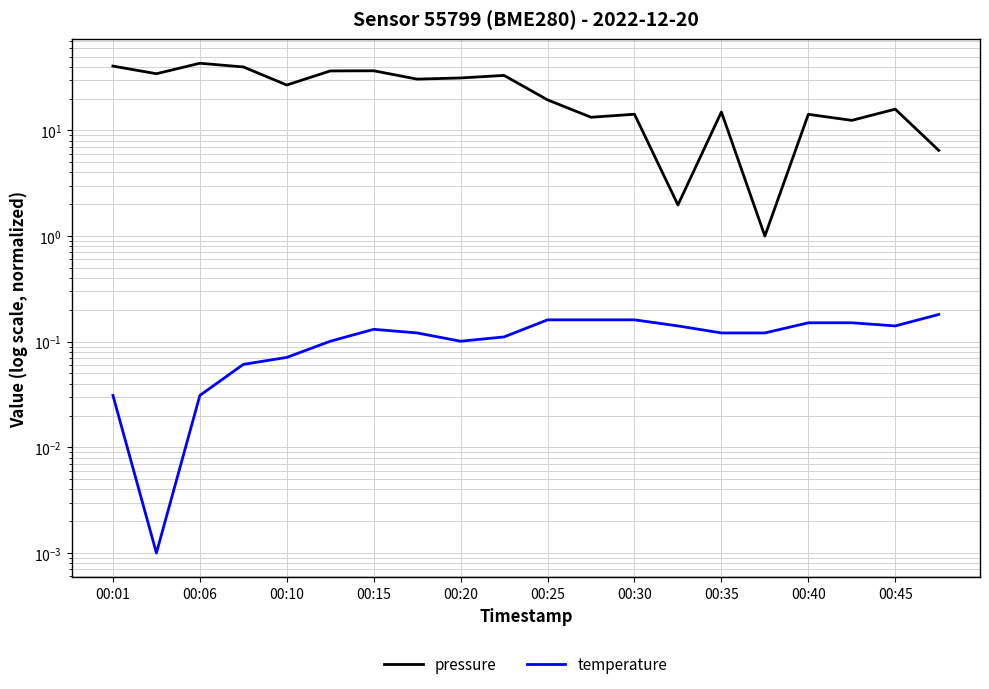

What position from the left is 17?

18